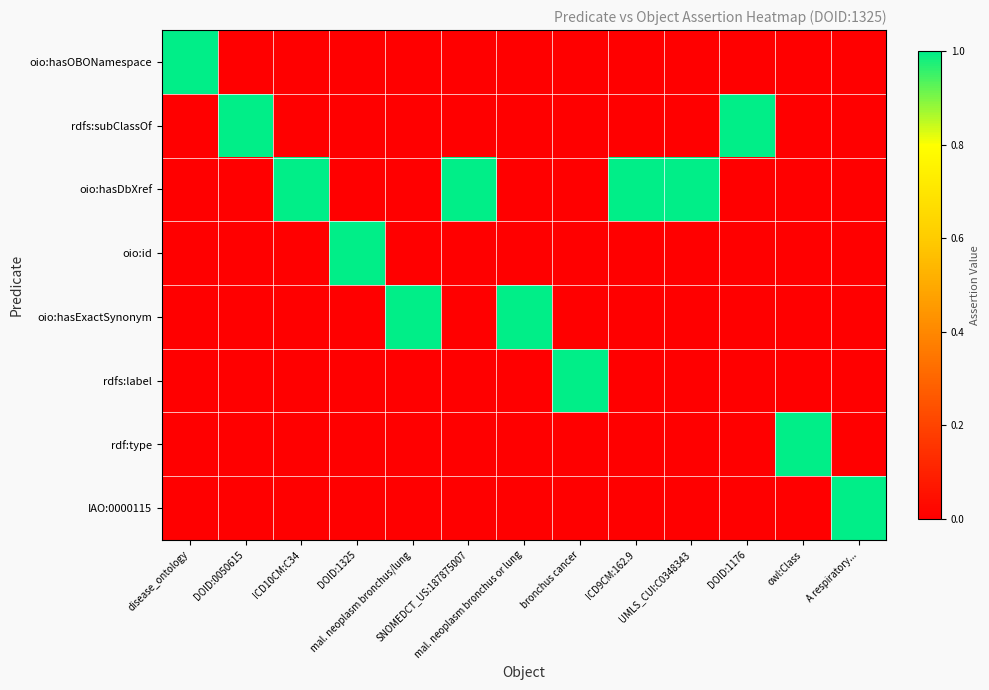

Reading left to right, transcribe all the data shown in this chart.

oio:hasOBONamespace: disease_ontology=1	DOID:0050615=0	ICD10CM:C34=0	DOID:1325=0	mal. neoplasm bronchus/lung=0	SNOMEDCT_US:187875007=0	mal. neoplasm bronchus or lung=0	bronchus cancer=0	ICD9CM:162.9=0	UMLS_CUI:C0348343=0	DOID:1176=0	owl:Class=0	A respiratory...=0
rdfs:subClassOf: disease_ontology=0	DOID:0050615=1	ICD10CM:C34=0	DOID:1325=0	mal. neoplasm bronchus/lung=0	SNOMEDCT_US:187875007=0	mal. neoplasm bronchus or lung=0	bronchus cancer=0	ICD9CM:162.9=0	UMLS_CUI:C0348343=0	DOID:1176=1	owl:Class=0	A respiratory...=0
oio:hasDbXref: disease_ontology=0	DOID:0050615=0	ICD10CM:C34=1	DOID:1325=0	mal. neoplasm bronchus/lung=0	SNOMEDCT_US:187875007=1	mal. neoplasm bronchus or lung=0	bronchus cancer=0	ICD9CM:162.9=1	UMLS_CUI:C0348343=1	DOID:1176=0	owl:Class=0	A respiratory...=0
oio:id: disease_ontology=0	DOID:0050615=0	ICD10CM:C34=0	DOID:1325=1	mal. neoplasm bronchus/lung=0	SNOMEDCT_US:187875007=0	mal. neoplasm bronchus or lung=0	bronchus cancer=0	ICD9CM:162.9=0	UMLS_CUI:C0348343=0	DOID:1176=0	owl:Class=0	A respiratory...=0
oio:hasExactSynonym: disease_ontology=0	DOID:0050615=0	ICD10CM:C34=0	DOID:1325=0	mal. neoplasm bronchus/lung=1	SNOMEDCT_US:187875007=0	mal. neoplasm bronchus or lung=1	bronchus cancer=0	ICD9CM:162.9=0	UMLS_CUI:C0348343=0	DOID:1176=0	owl:Class=0	A respiratory...=0
rdfs:label: disease_ontology=0	DOID:0050615=0	ICD10CM:C34=0	DOID:1325=0	mal. neoplasm bronchus/lung=0	SNOMEDCT_US:187875007=0	mal. neoplasm bronchus or lung=0	bronchus cancer=1	ICD9CM:162.9=0	UMLS_CUI:C0348343=0	DOID:1176=0	owl:Class=0	A respiratory...=0
rdf:type: disease_ontology=0	DOID:0050615=0	ICD10CM:C34=0	DOID:1325=0	mal. neoplasm bronchus/lung=0	SNOMEDCT_US:187875007=0	mal. neoplasm bronchus or lung=0	bronchus cancer=0	ICD9CM:162.9=0	UMLS_CUI:C0348343=0	DOID:1176=0	owl:Class=1	A respiratory...=0
IAO:0000115: disease_ontology=0	DOID:0050615=0	ICD10CM:C34=0	DOID:1325=0	mal. neoplasm bronchus/lung=0	SNOMEDCT_US:187875007=0	mal. neoplasm bronchus or lung=0	bronchus cancer=0	ICD9CM:162.9=0	UMLS_CUI:C0348343=0	DOID:1176=0	owl:Class=0	A respiratory...=1